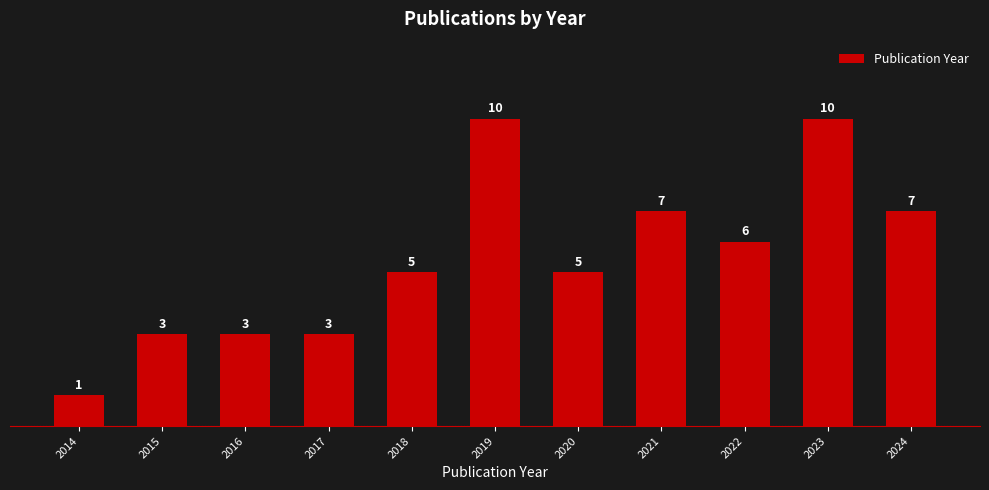

Reading left to right, extract all data points from this chart.

1	3	3	3	5	10	5	7	6	10	7